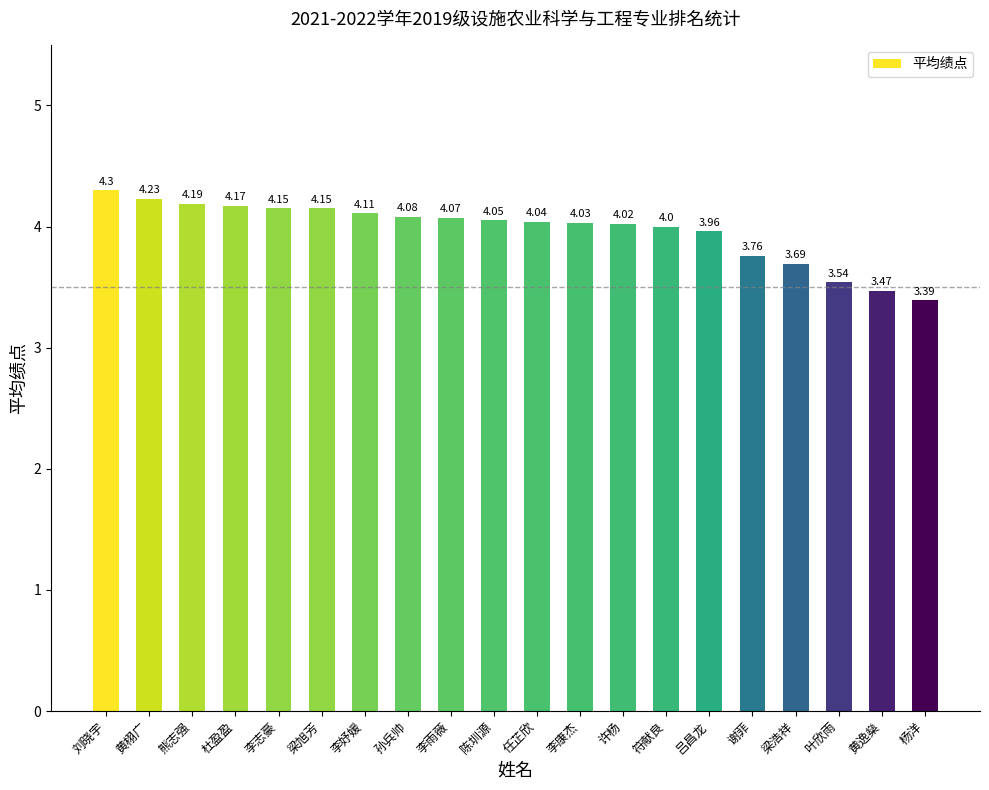

Where does the data first go above 4?

刘晓宇